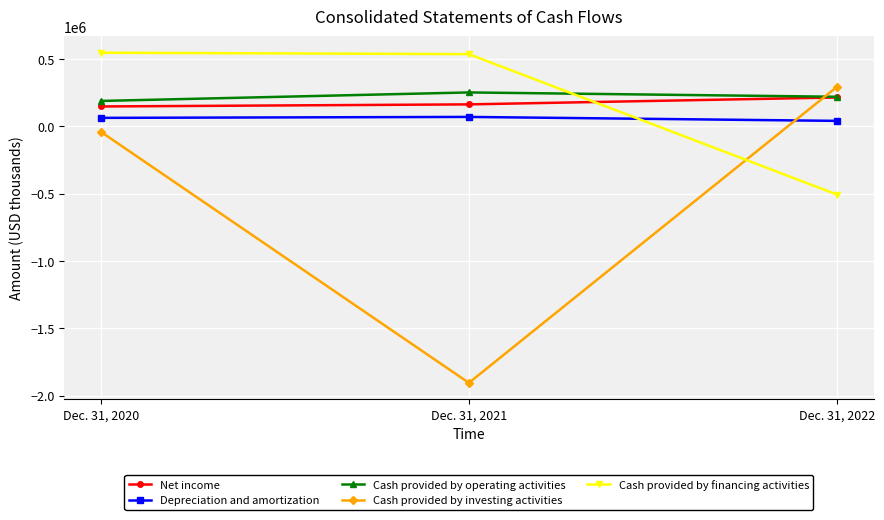

What is the spread (max minus min) of values at Dec. 31, 2021?

2441438